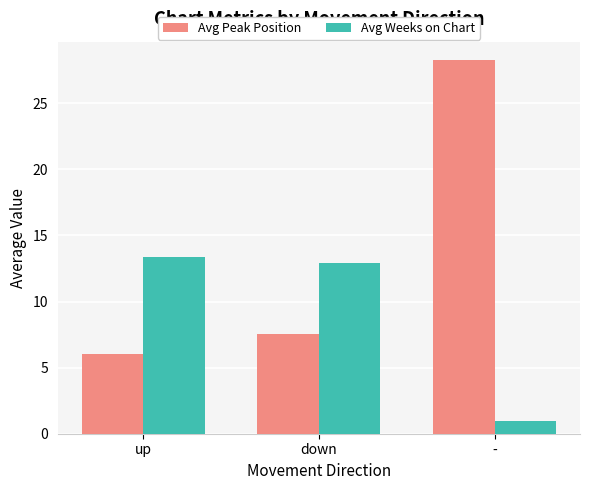

What is the average value of the Avg Peak Position series?

13.9